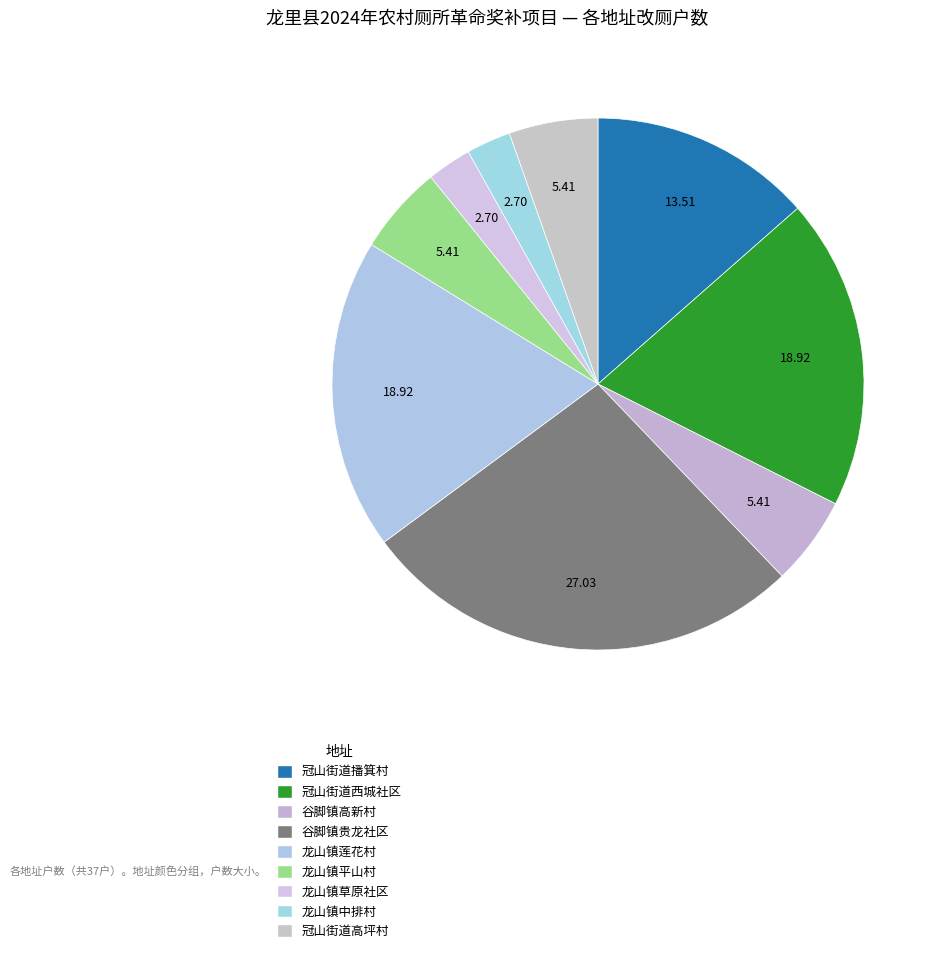

To the nearest percent, what is the difference between the largest and smallest slice percentages?

24%